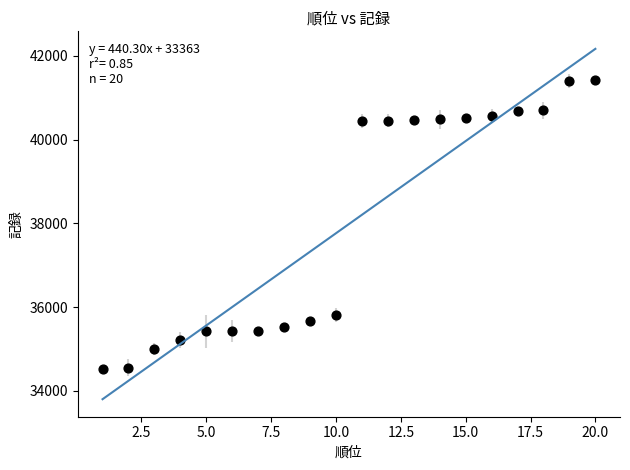

What Y value in the scatter plot is closest to 37974?

35822